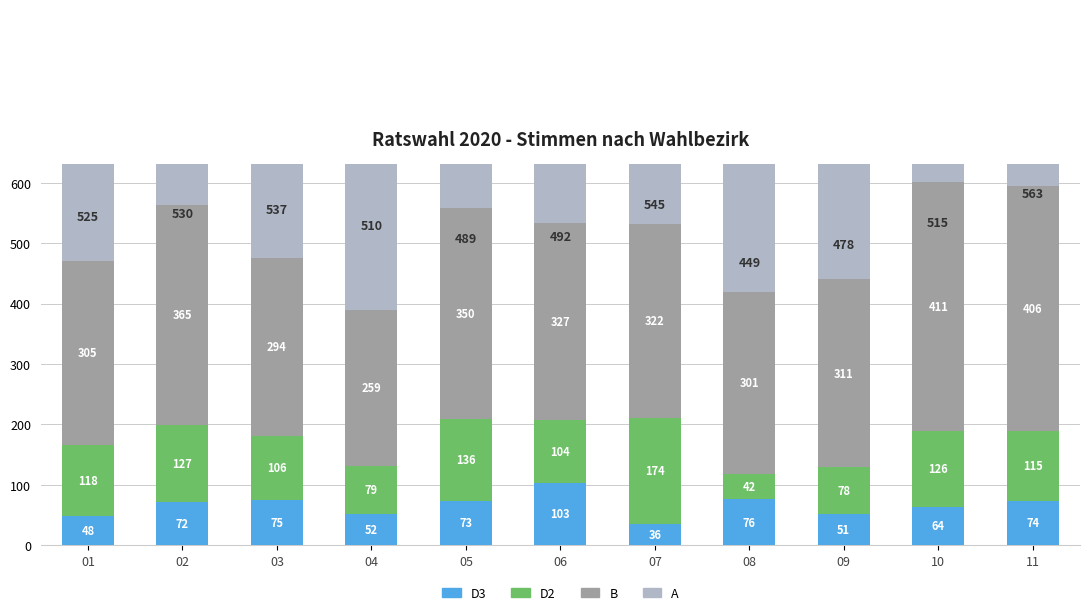

What is the value of the A bar at the 3rd from the left?

537